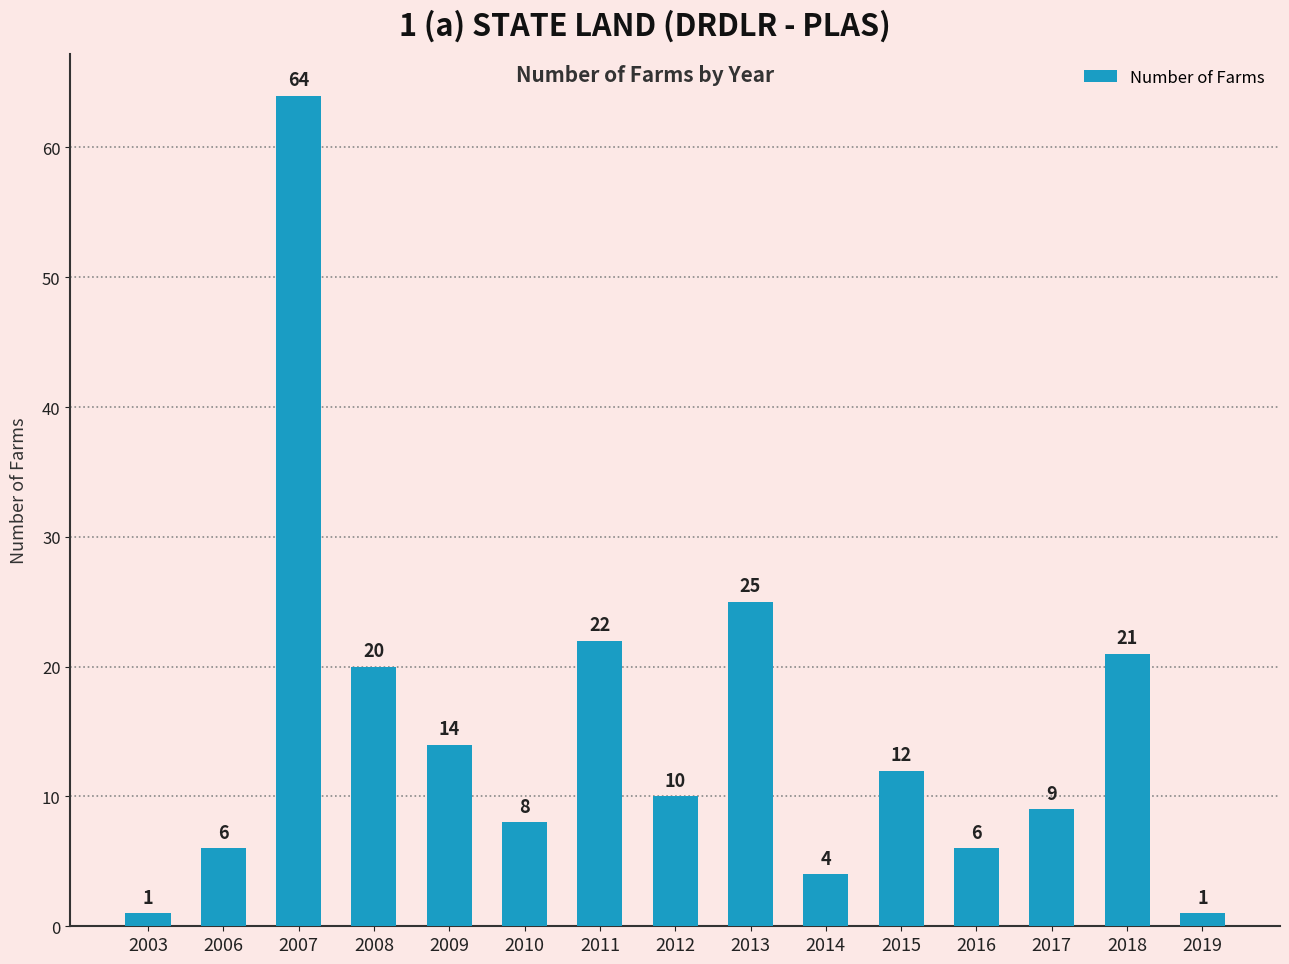

What is the difference between the values at 2014 and 2015?

8